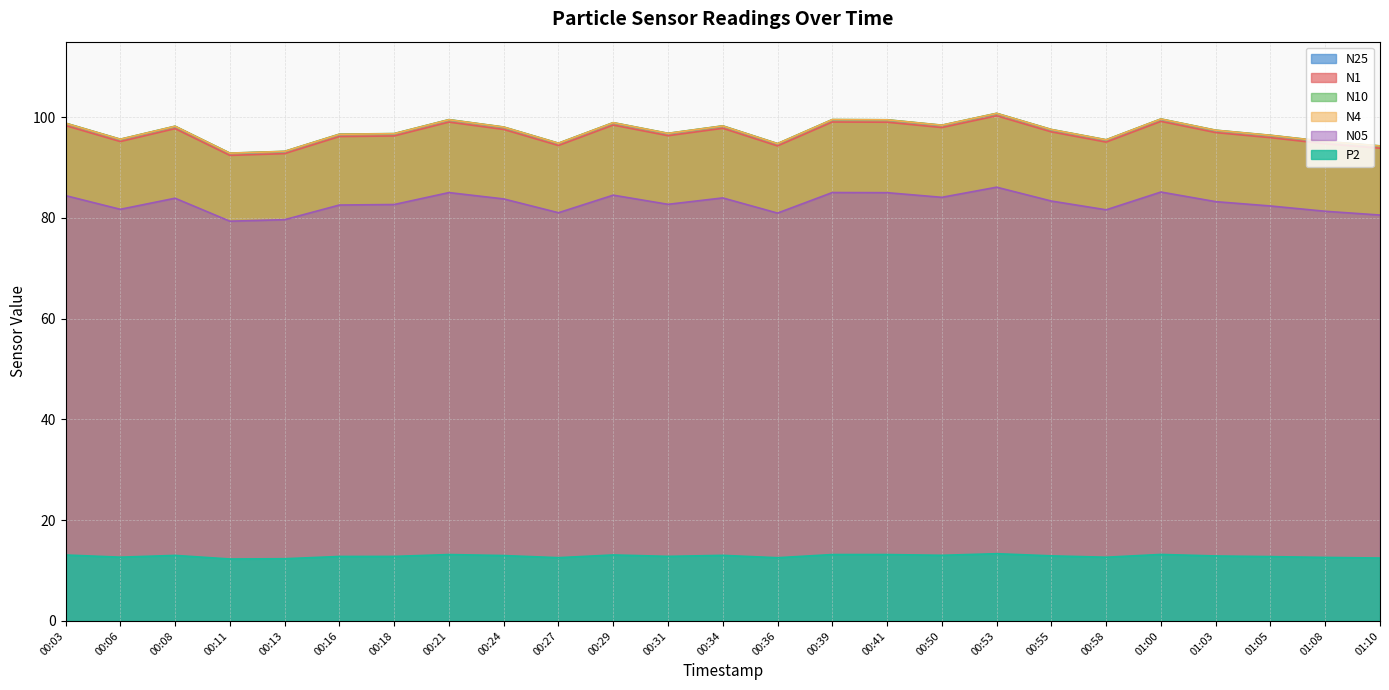

True or false: N4 and P2 cross at least once.

False